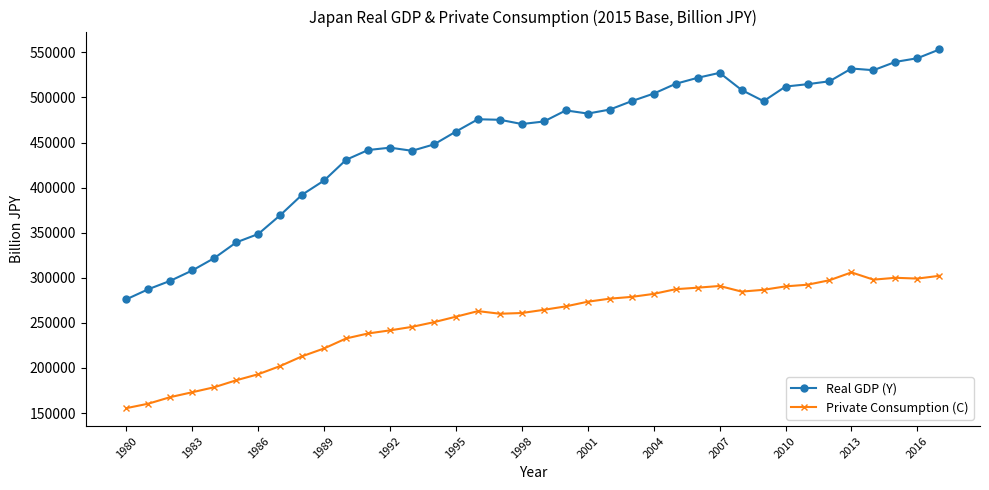

What is the value of the Real GDP (Y) point at the 23rd from the left?

486545.6